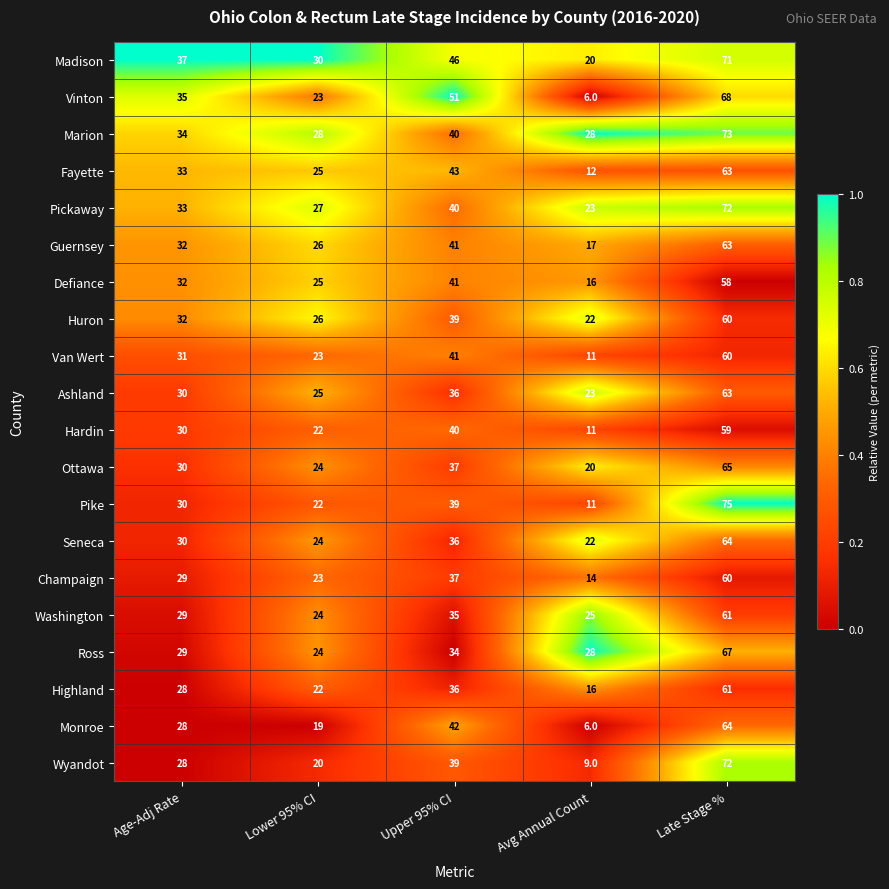

At which label is Wyandot closest to 40?

Upper 95% CI